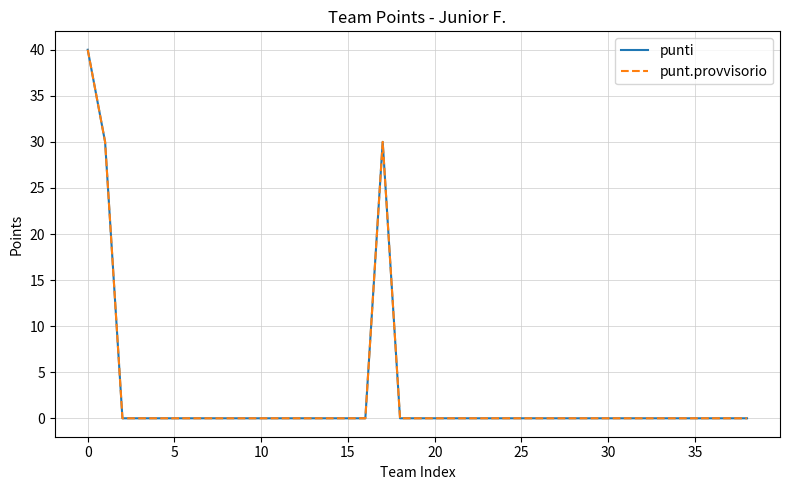

Reading left to right, list all the values displayed in this chart.

punti: 40	30	0	0	0	0	0	0	0	0	0	0	0	0	0	0	0	30	0	0	0	0	0	0	0	0	0	0	0	0	0	0	0	0	0	0	0	0	0
punt.provvisorio: 40	30	0	0	0	0	0	0	0	0	0	0	0	0	0	0	0	30	0	0	0	0	0	0	0	0	0	0	0	0	0	0	0	0	0	0	0	0	0